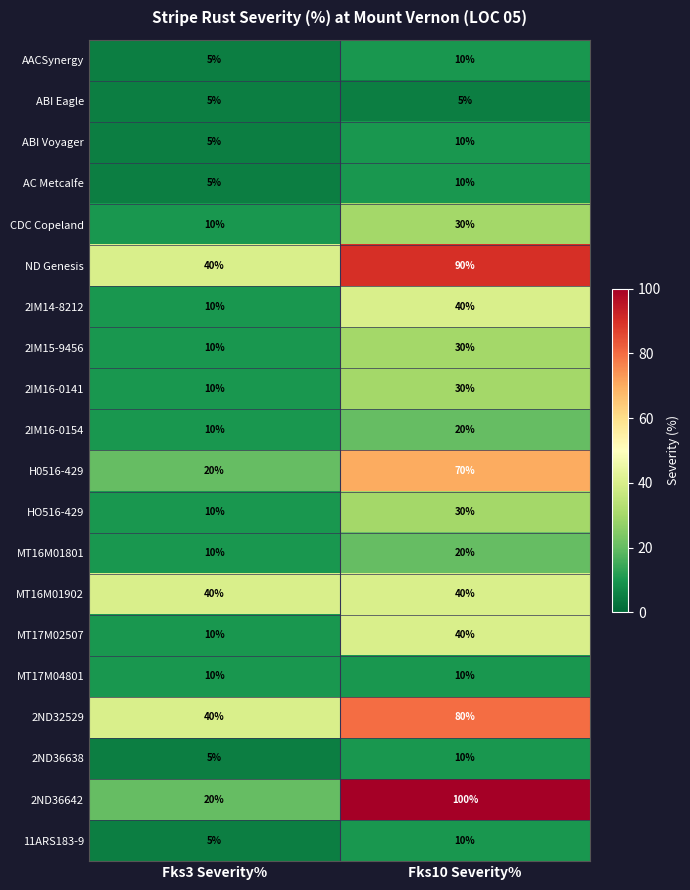

Which category has the highest value in the HO516-429 series?

Fks10 Severity%